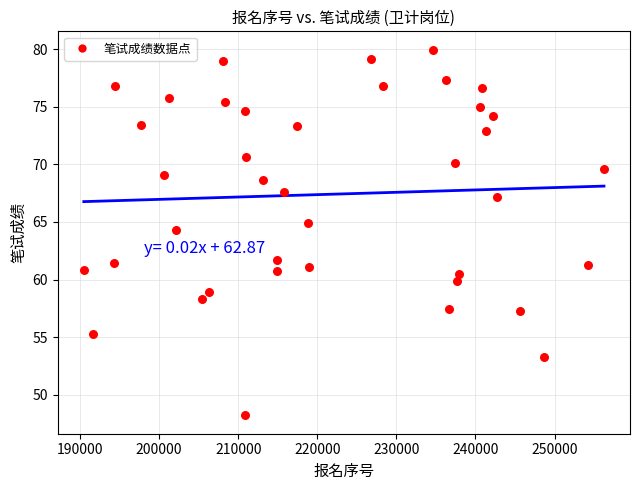

What is the range of X values (max minus min)?

65787.0